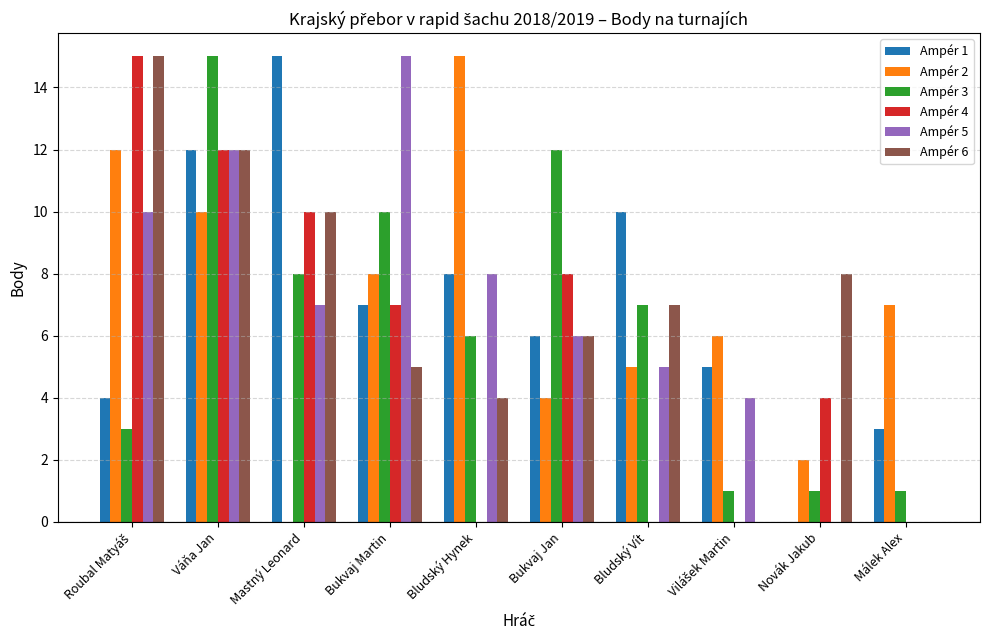

What is the approximate value of Ampér 5 at Bukvaj Martin, to the nearest 5?

15